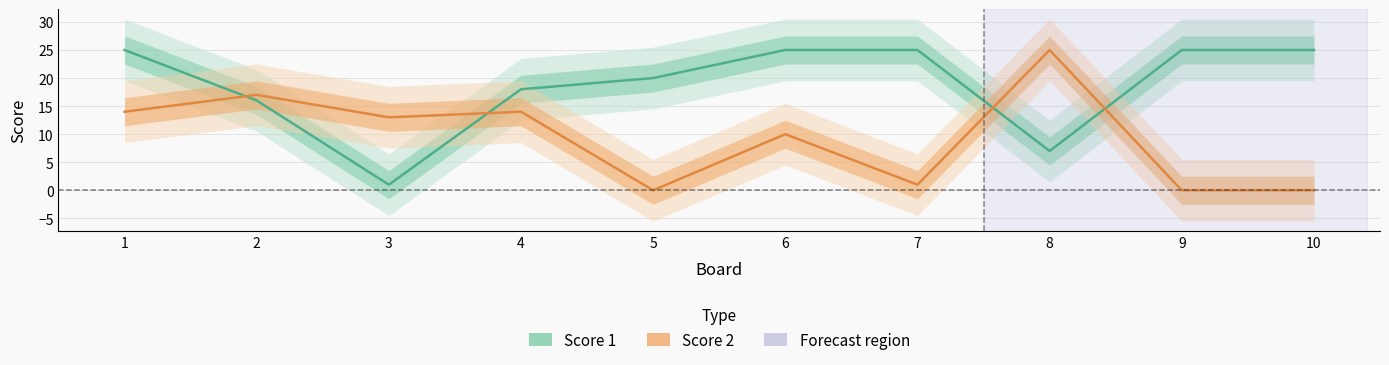

What is the value of the Score 2 point at the 7th from the left?

1